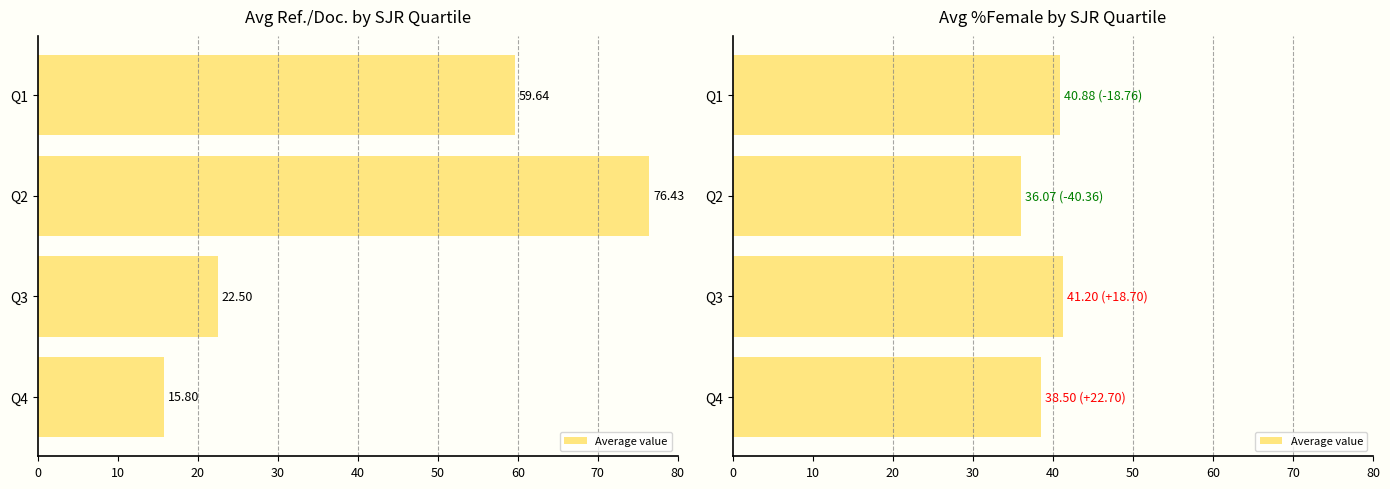

What is the sum of all values?

156.6